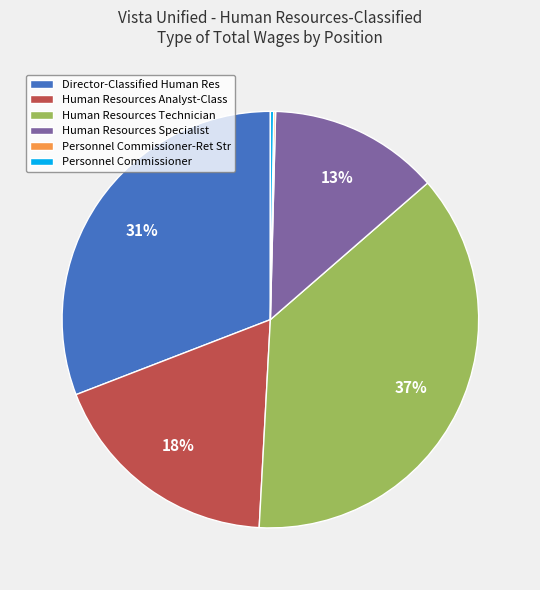

To the nearest percent, what portion does Human Resources Technician represent?

37%